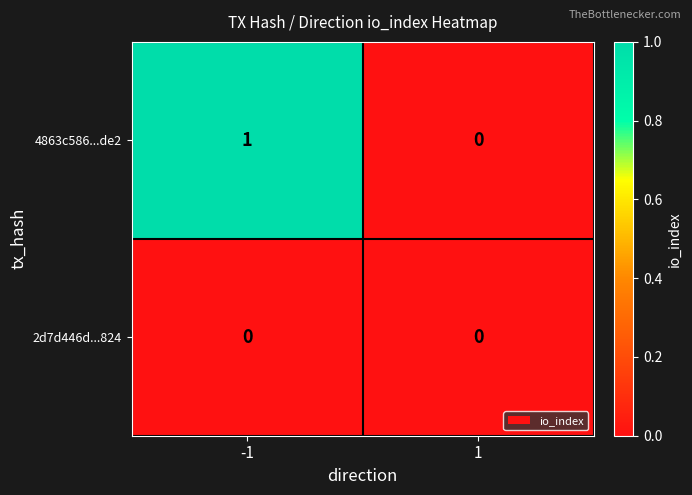

How many data points does each series have?

2